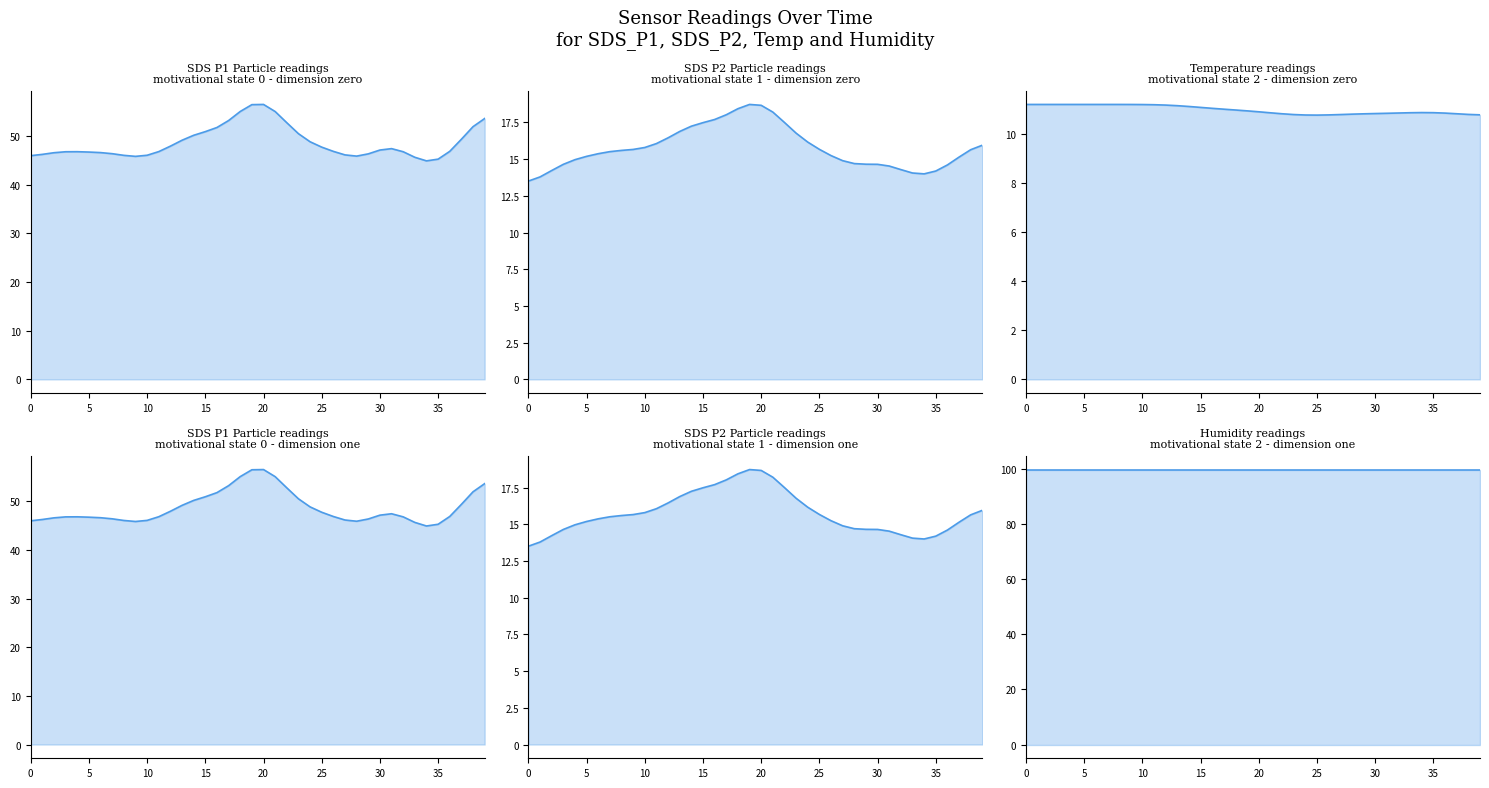

The SDS_P1 (smooth) series shows 21.6 at 31. True or false?

False